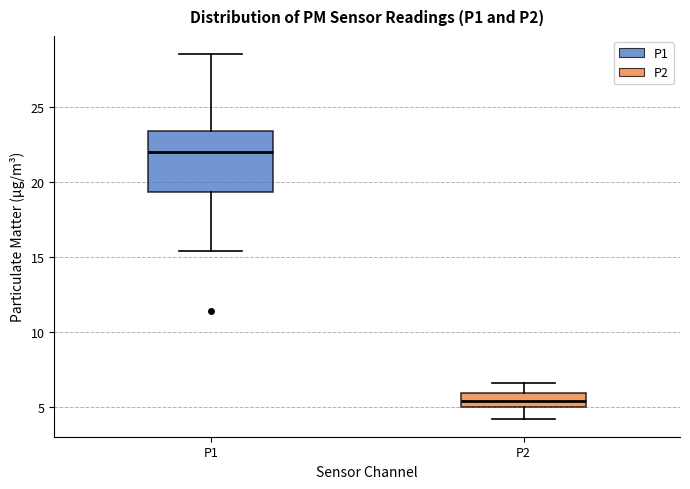

Which box is the tallest, from its lower edge to its upper edge?

P1